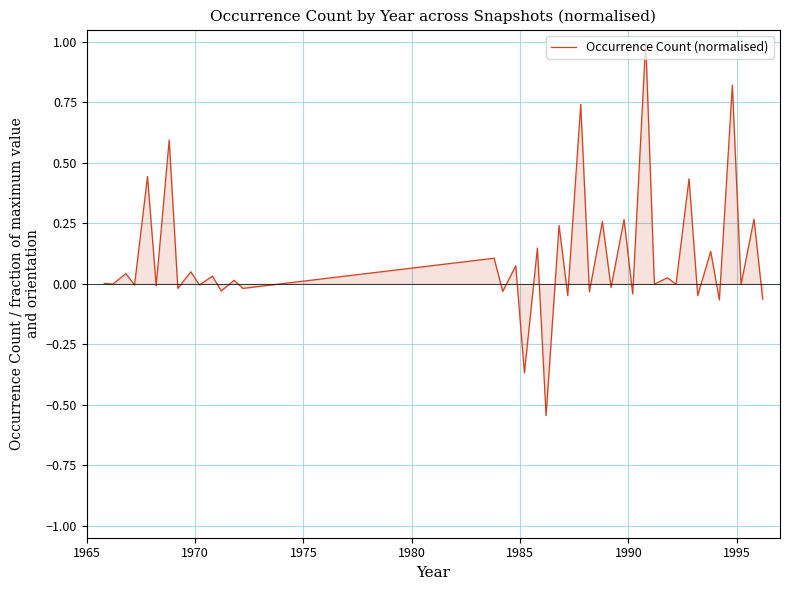

What is the greatest value displayed?

1.0